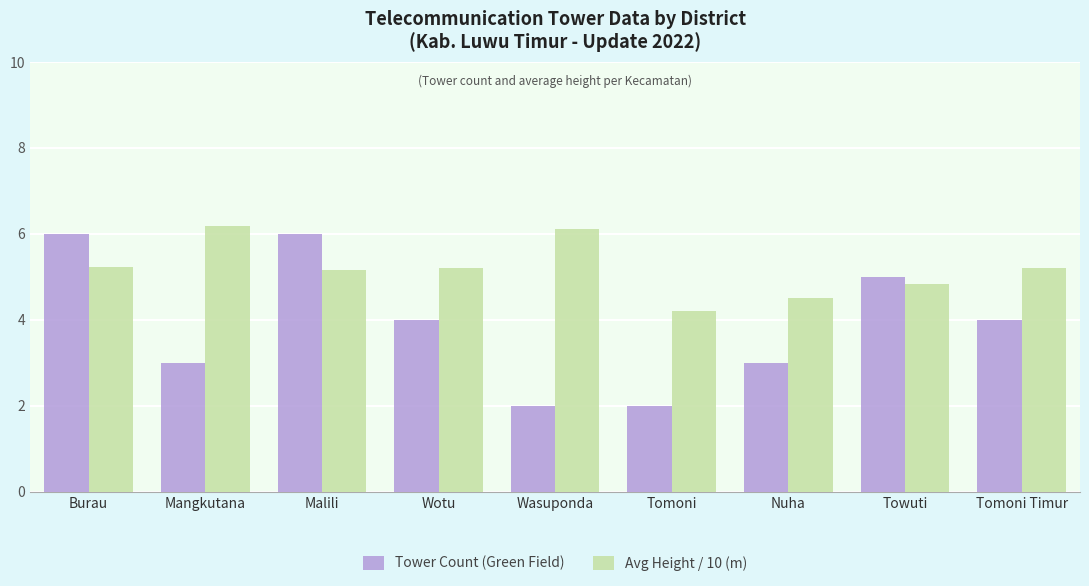

At Mangkutana, list the series in order from largest to smallest.

Avg Height / 10 (m), Tower Count (Green Field)